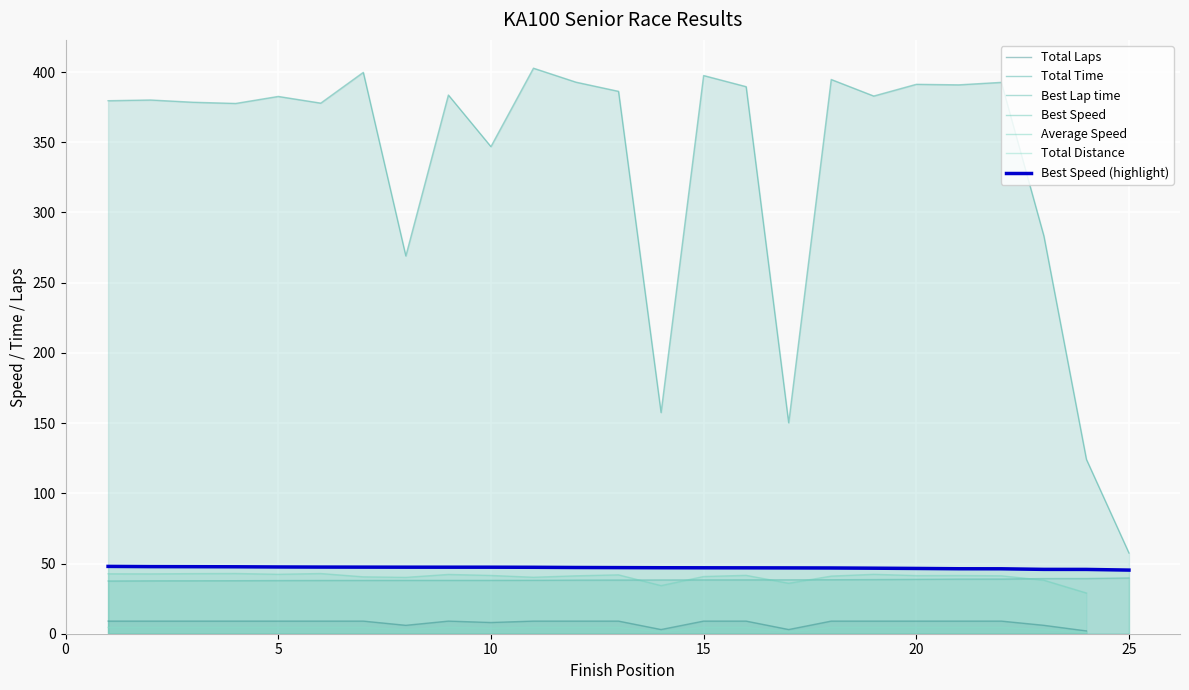

True or false: Best Lap time and Total Time intersect in this chart.

False